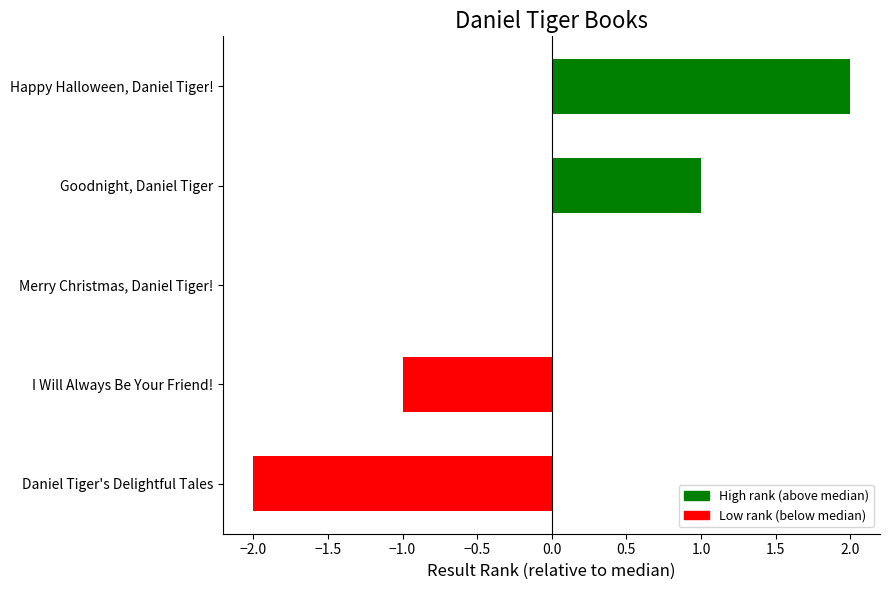

List the series in order of their peak value, lowest first.

Negative (low rank), Positive (high rank)